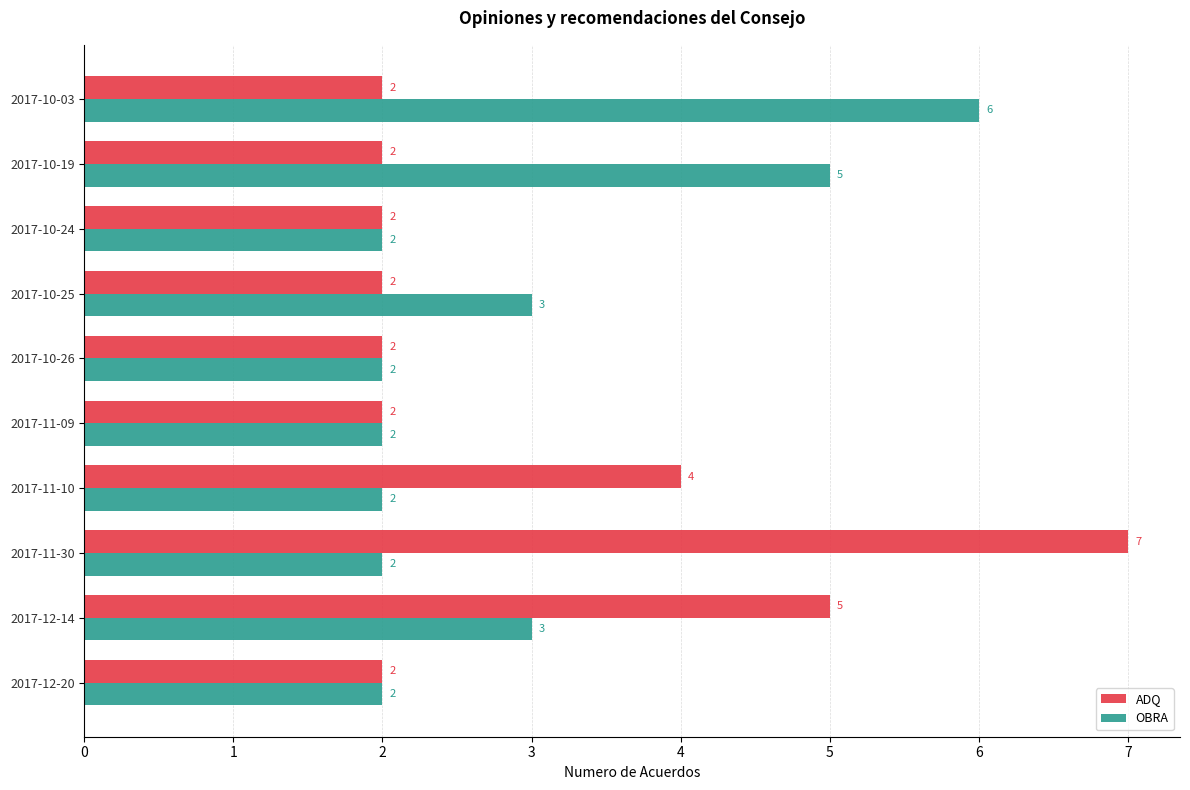

Count the OBRA values in the range 2 to 3.

8